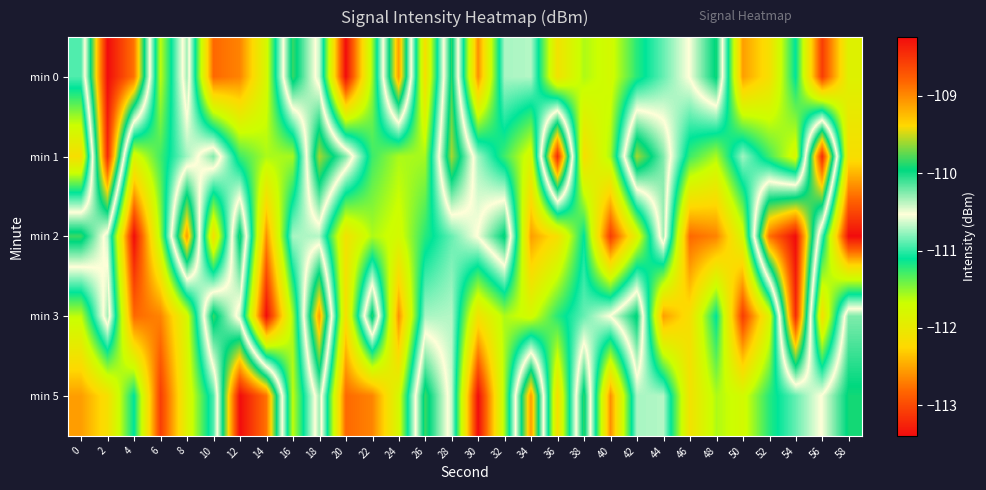

Reading right to left, what are all the values shown in this chart?

min 0: 58=-111.9	56=-113.1	54=-111.1	52=-112.1	50=-112.5	48=-109.9	46=-110.5	44=-110.9	42=-111.2	40=-111.8	38=-111.6	36=-112.1	34=-110.7	32=-110.7	30=-112.6	28=-109.9	26=-112.2	24=-109.1	22=-111.6	20=-113.4	18=-110.7	16=-109.8	14=-111.8	12=-112.7	10=-112.8	8=-110.3	6=-111.6	4=-108.9	2=-108.2	0=-110.9
min 1: 58=-112.2	56=-108.4	54=-111.8	52=-111.3	50=-110.7	48=-111.6	46=-111.3	44=-110.2	42=-109.6	40=-111.6	38=-112.2	36=-108.4	34=-111.8	32=-111.3	30=-110.7	28=-109.6	26=-111.6	24=-111.6	22=-111.3	20=-110.2	18=-109.6	16=-111.6	14=-111.6	12=-111.3	10=-110.2	8=-110.7	6=-111.3	4=-111.8	2=-108.4	0=-112.2
min 2: 58=-113.4	56=-110.9	54=-108.2	52=-108.9	50=-111.8	48=-112.7	46=-112.8	44=-110.3	42=-111.9	40=-113.1	38=-111.1	36=-112.1	34=-112.5	32=-109.9	30=-110.5	28=-110.9	26=-111.2	24=-111.8	22=-111.6	20=-112.1	18=-110.7	16=-110.7	14=-112.6	12=-109.9	10=-112.2	8=-109.1	6=-111.6	4=-113.4	2=-110.7	0=-109.8
min 3: 58=-110.2	56=-112.2	54=-108.4	52=-111.9	50=-113.1	48=-111.1	46=-112.1	44=-112.5	42=-109.9	40=-110.5	38=-110.9	36=-111.2	34=-111.8	32=-111.6	30=-112.1	28=-110.7	26=-110.7	24=-112.6	22=-109.9	20=-112.2	18=-109.1	16=-111.6	14=-113.4	12=-110.7	10=-109.8	8=-111.8	6=-112.7	4=-112.8	2=-110.3	0=-111.6
min 5: 58=-109.9	56=-110.5	54=-110.9	52=-111.2	50=-111.8	48=-111.6	46=-112.1	44=-110.7	42=-110.7	40=-112.6	38=-109.9	36=-112.2	34=-109.1	32=-111.6	30=-113.4	28=-110.7	26=-109.8	24=-111.8	22=-112.7	20=-112.8	18=-110.3	16=-111.6	14=-108.9	12=-108.2	10=-110.9	8=-111.9	6=-113.1	4=-111.1	2=-112.1	0=-112.5